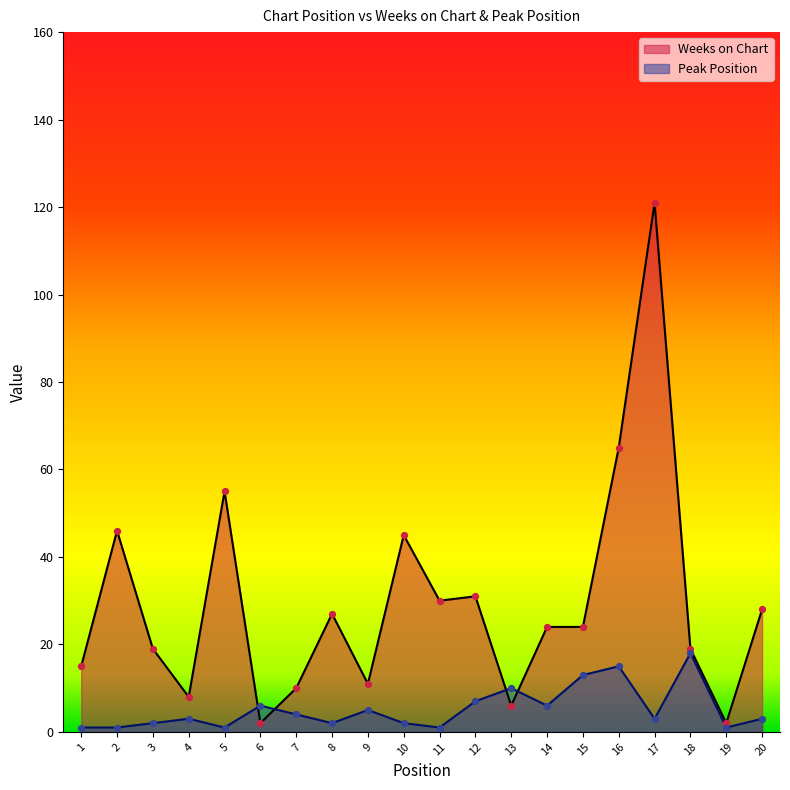

Which series has the largest total across all categories?

Weeks on Chart